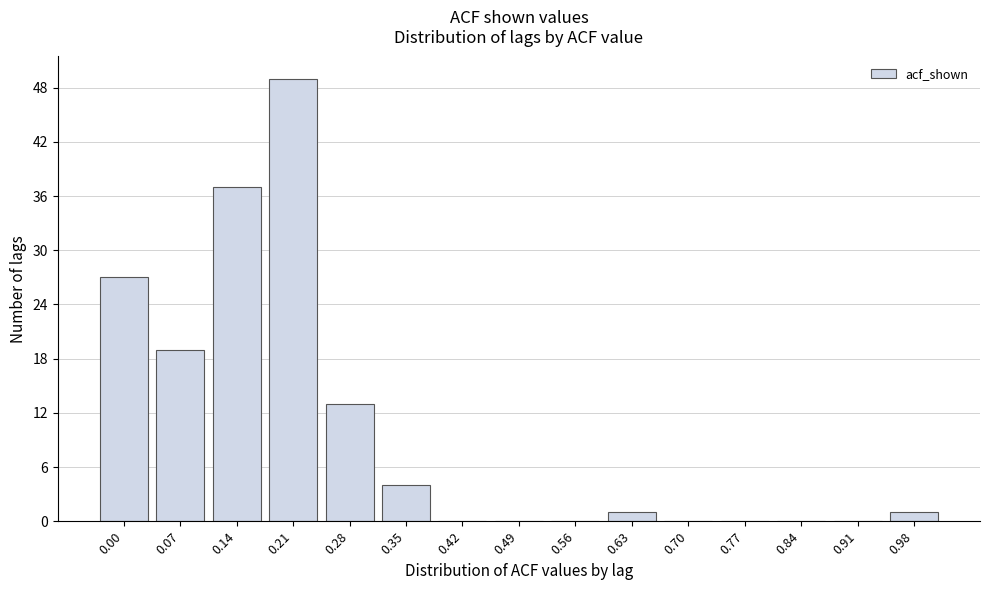

Reading left to right, transcribe all the data shown in this chart.

0.00=27	0.07=19	0.14=37	0.21=49	0.28=13	0.35=4	0.42=0	0.49=0	0.56=0	0.63=1	0.70=0	0.77=0	0.84=0	0.91=0	0.98=1